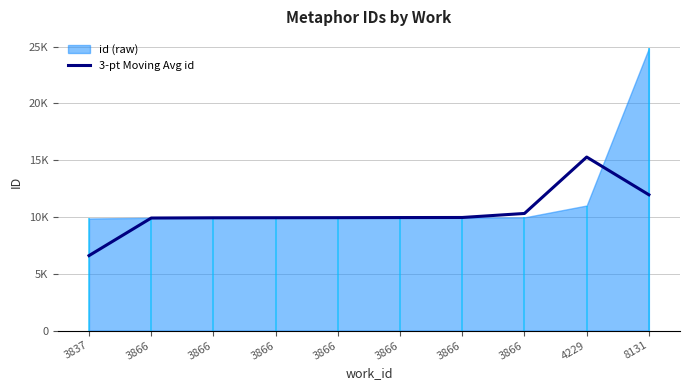

Is it true that the value at 3866 is 9958.7?

True